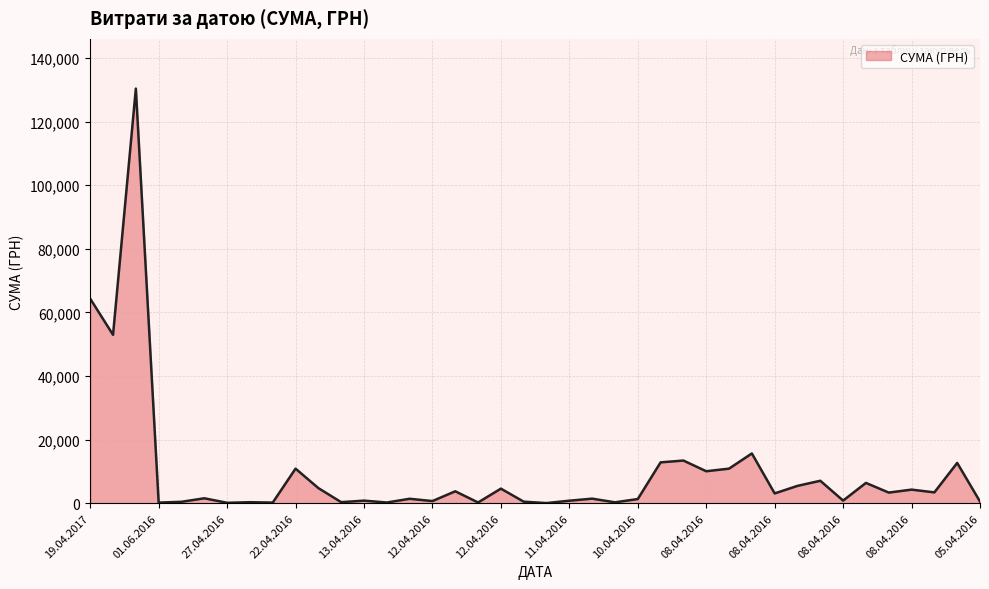

How many categories are shown in the chart?

40